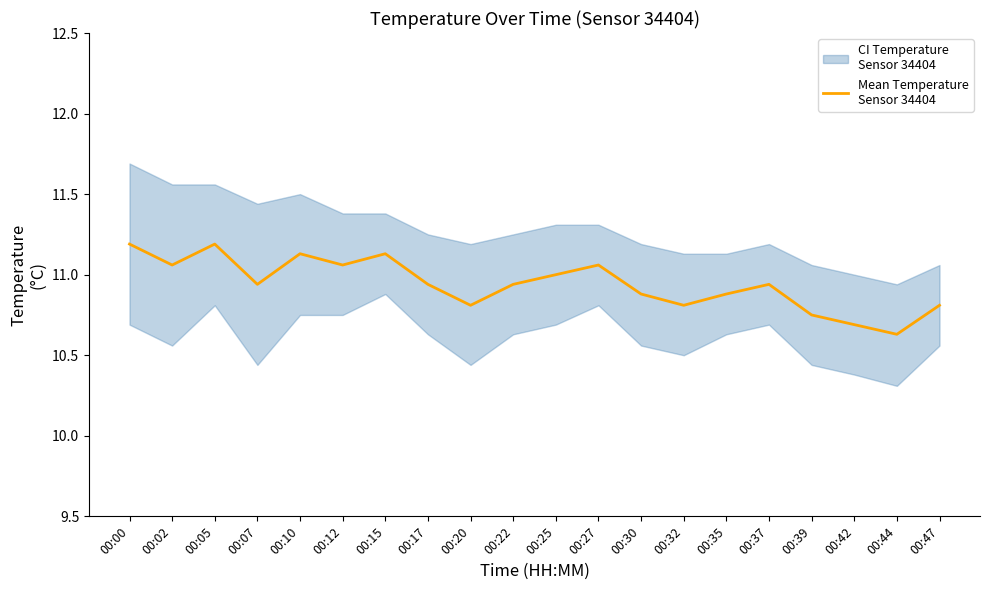

At which category does the chart reach its minimum across all series?

00:44